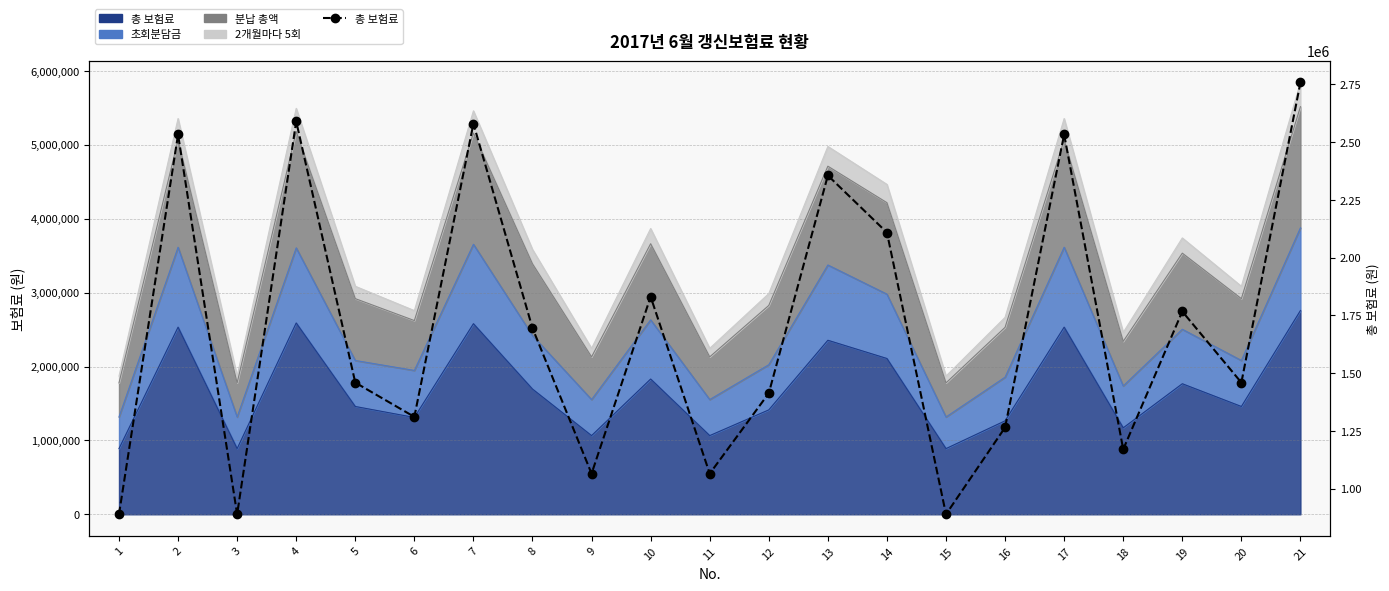

Reading left to right, what are all the values shown in this chart?

889380	2533300	889380	2589950	1459480	1311080	2580090	1695060	1065420	1831100	1065420	1413480	2355790	2108930	889380	1265380	2533300	1170510	1767330	1459480	2758390